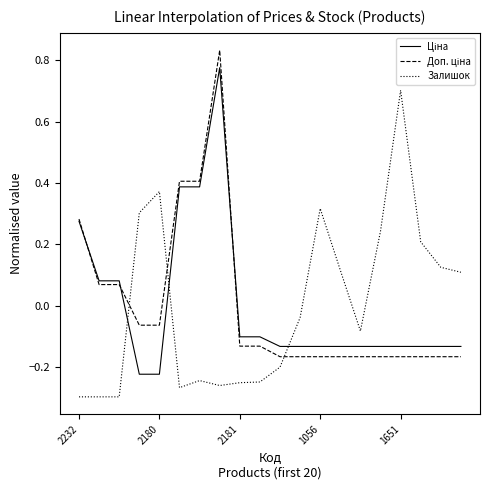

Which category has the highest value in the Залишок series?

1651